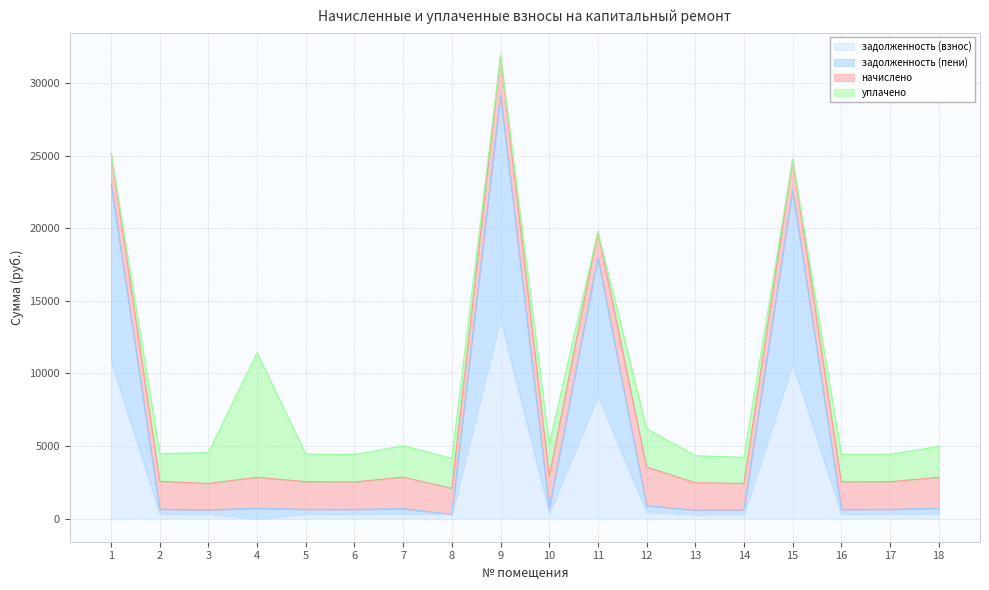

How many interior local peaks does the задолженность (взнос) series have?

5